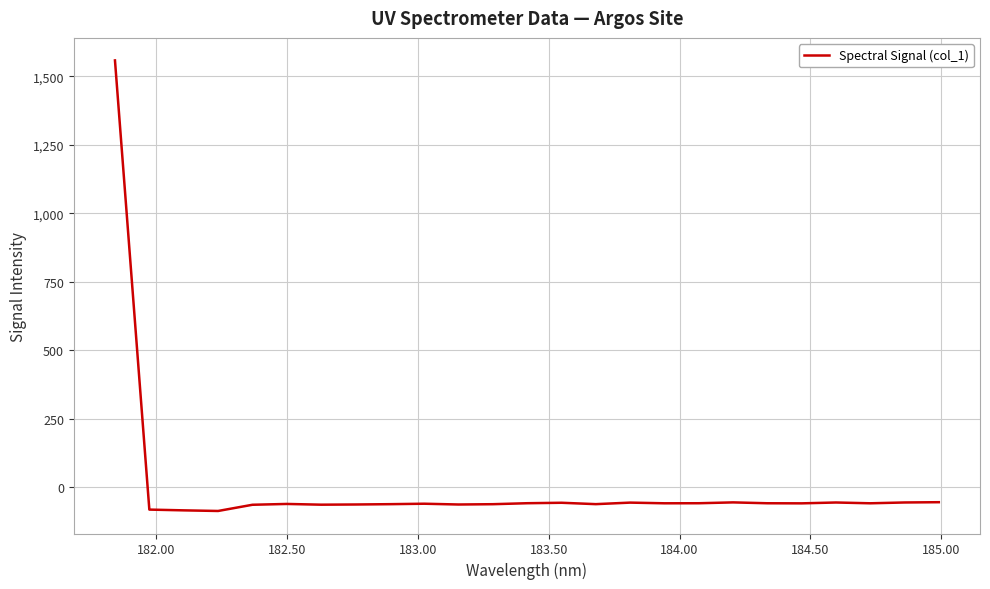

What is the greatest value displayed?

1558.3